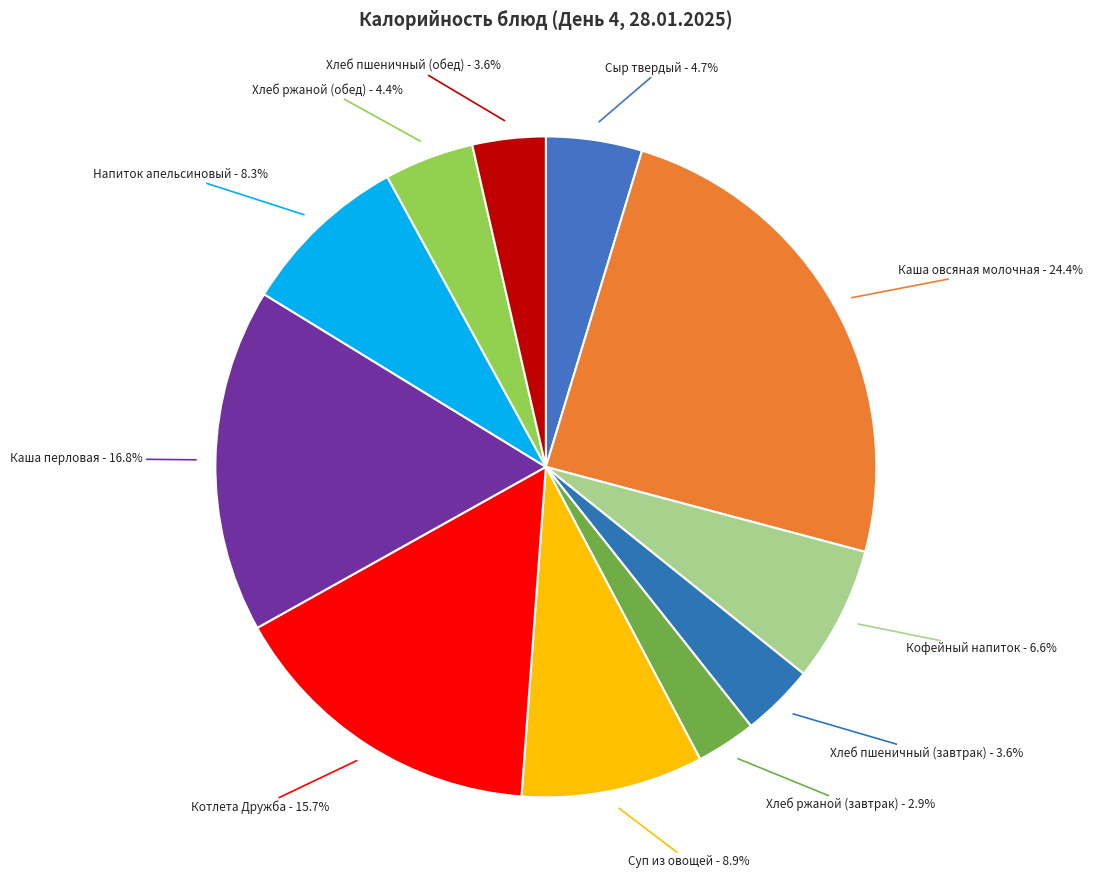

To the nearest percent, what is the average slice percentage?

9%